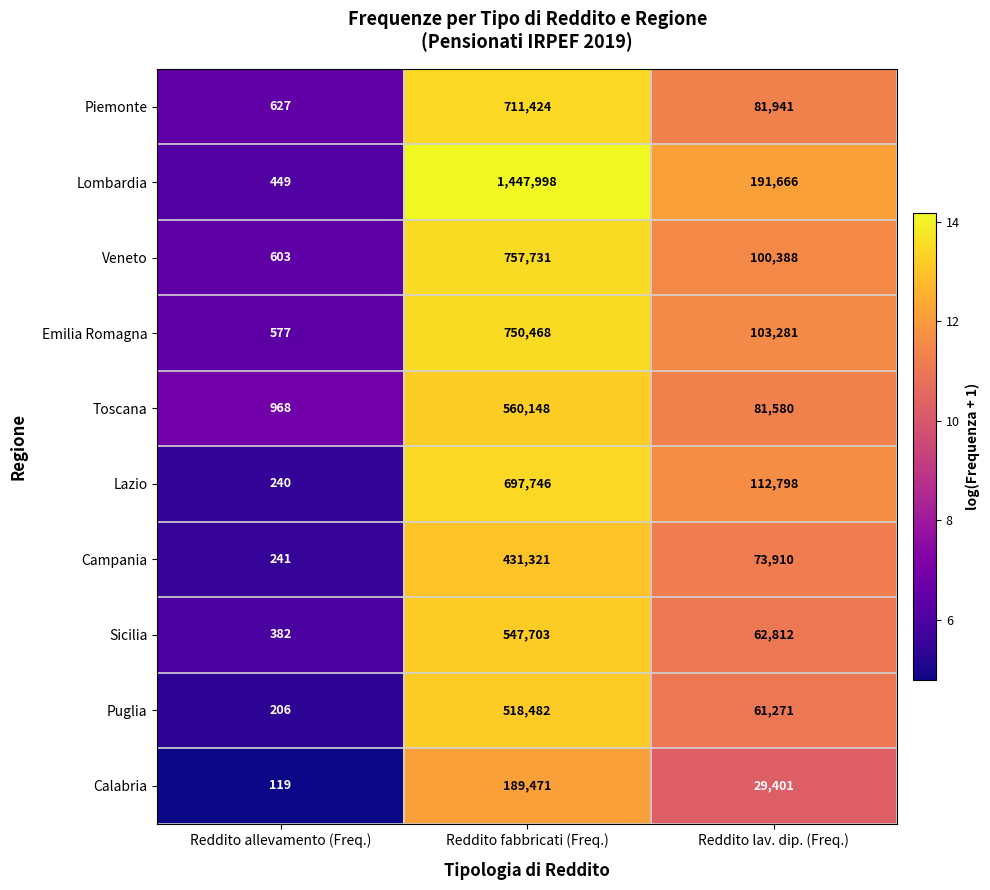

Count the Puglia values in the range 206 to 518482.

3